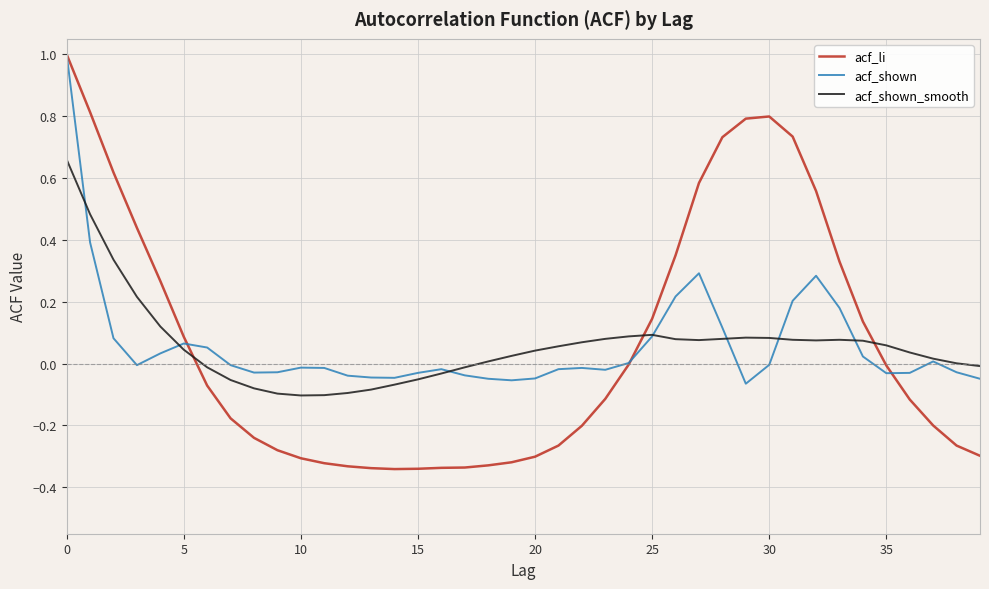

Which series has the widest spread of values?

acf_li